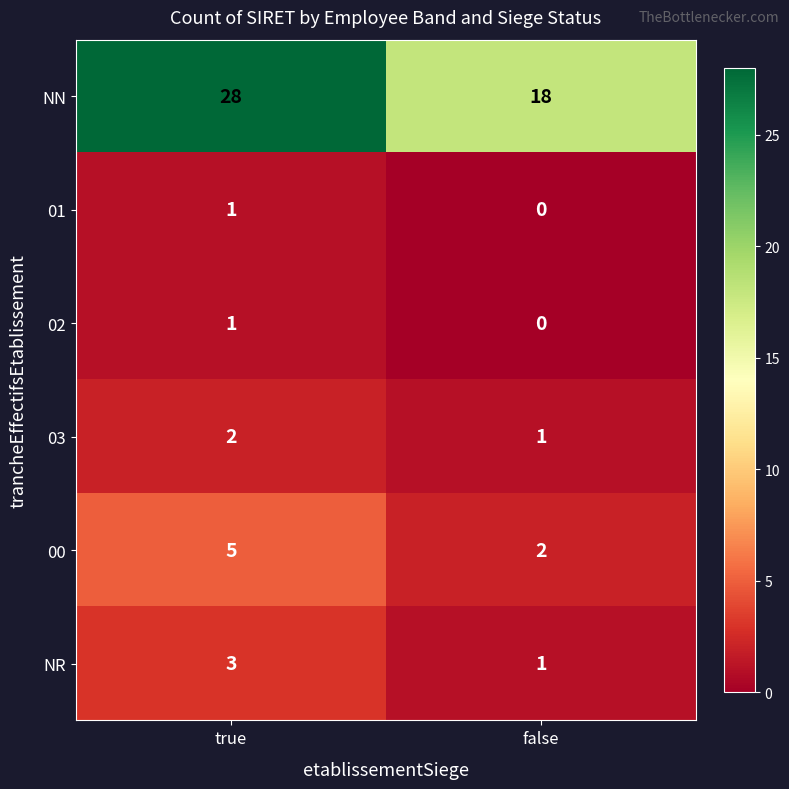

What is the greatest value displayed?

28